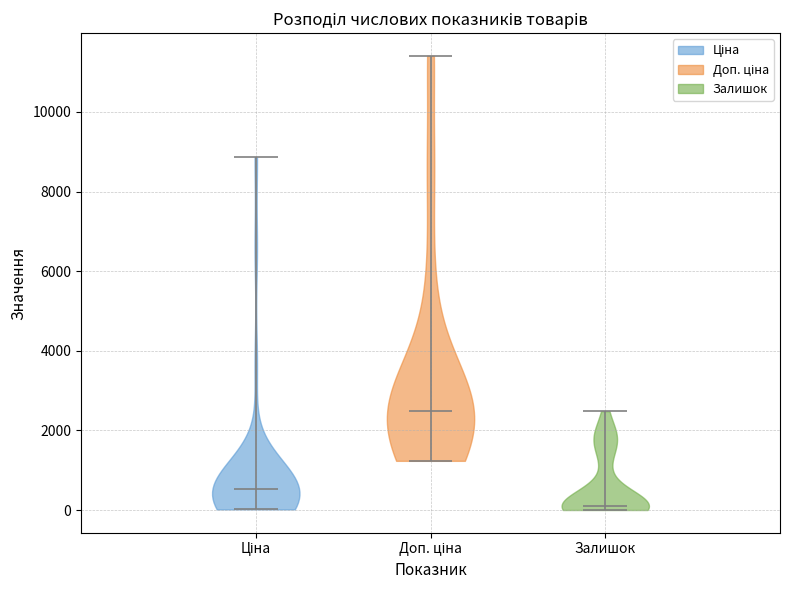

Where does the median line of the violin for Доп. ціна sit on the y-axis? The values are not printed on the chart, so give them approximately, as read against the axis.

2400